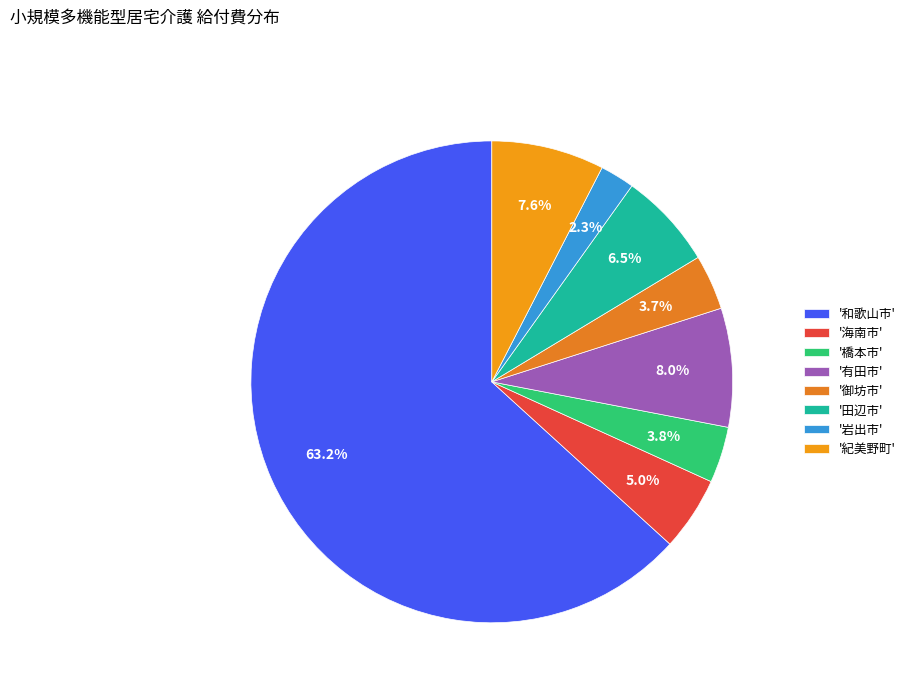

Which category has the biggest portion of the pie?

'和歌山市'